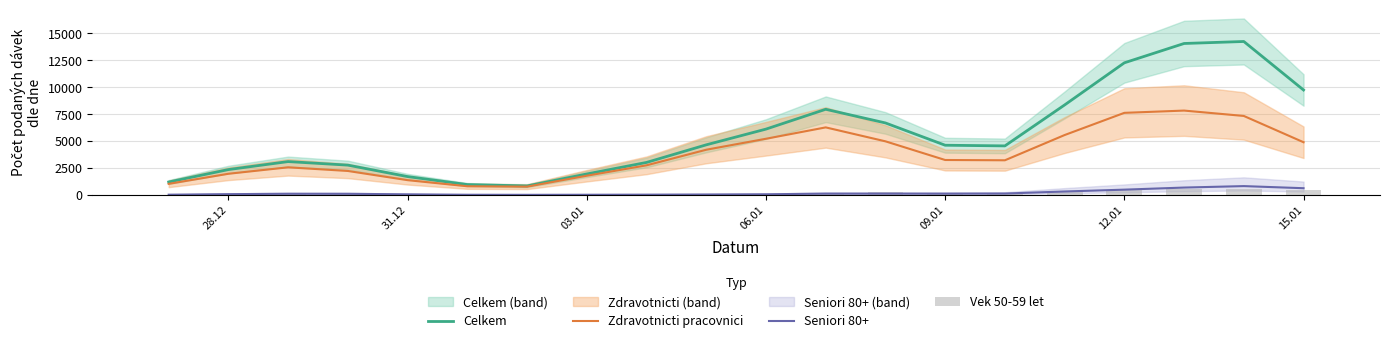

The Seniori 80+ series shows 11.0 at 03.01. True or false?

True